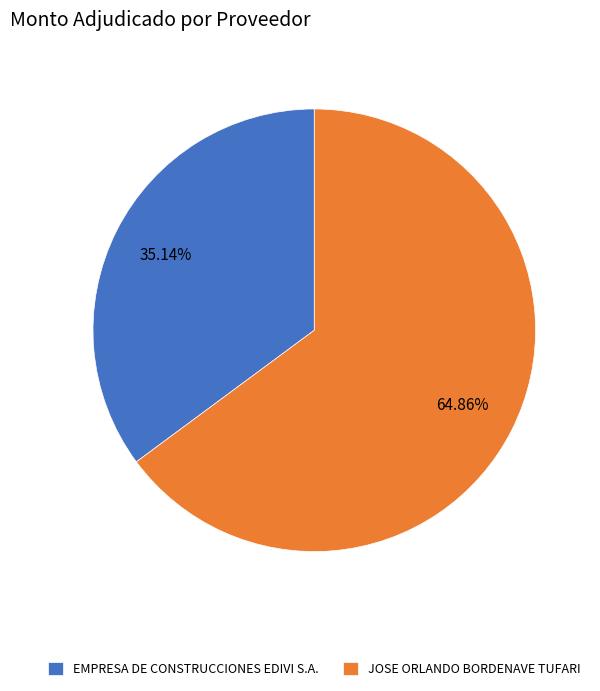

What percentage is the EMPRESA DE CONSTRUCCIONES EDIVI S.A. slice, to the nearest percent?

35%